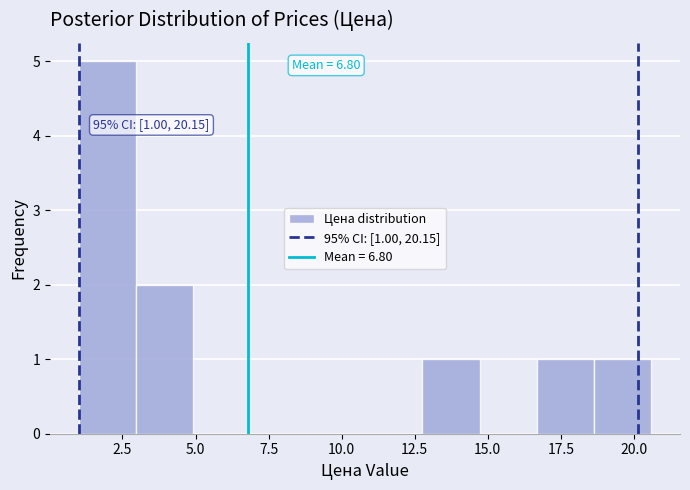

Around what value on the x-axis is the tallest bar? Give the approximate position of its centre, as read against the axis.

2.0